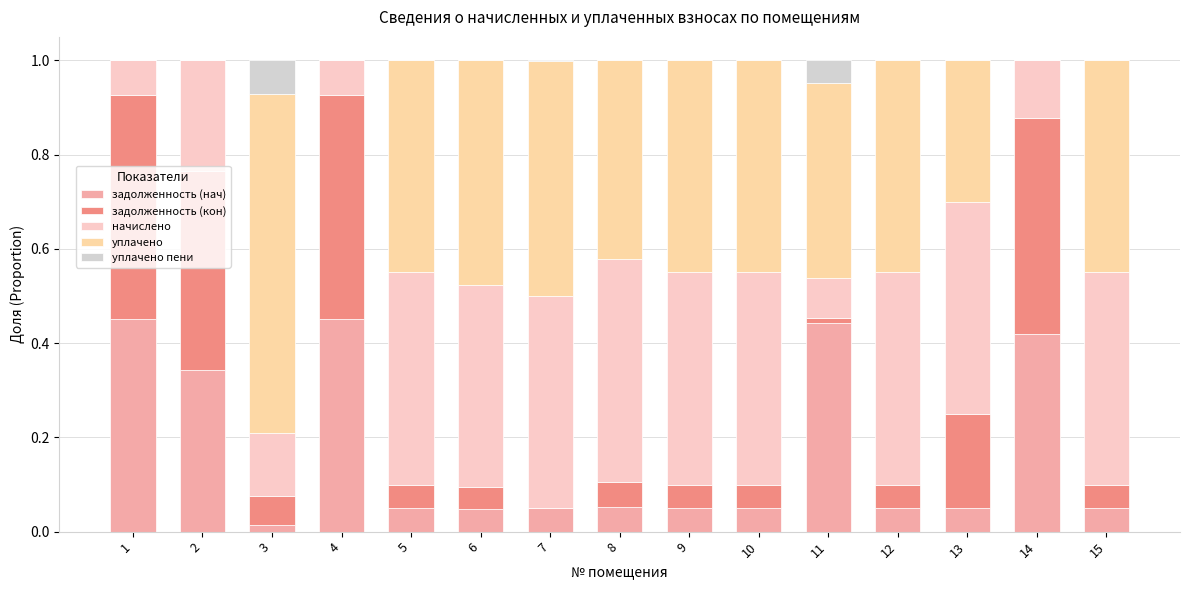

What is the value of the задолженность (нач) bar at the 12th from the left?

0.1